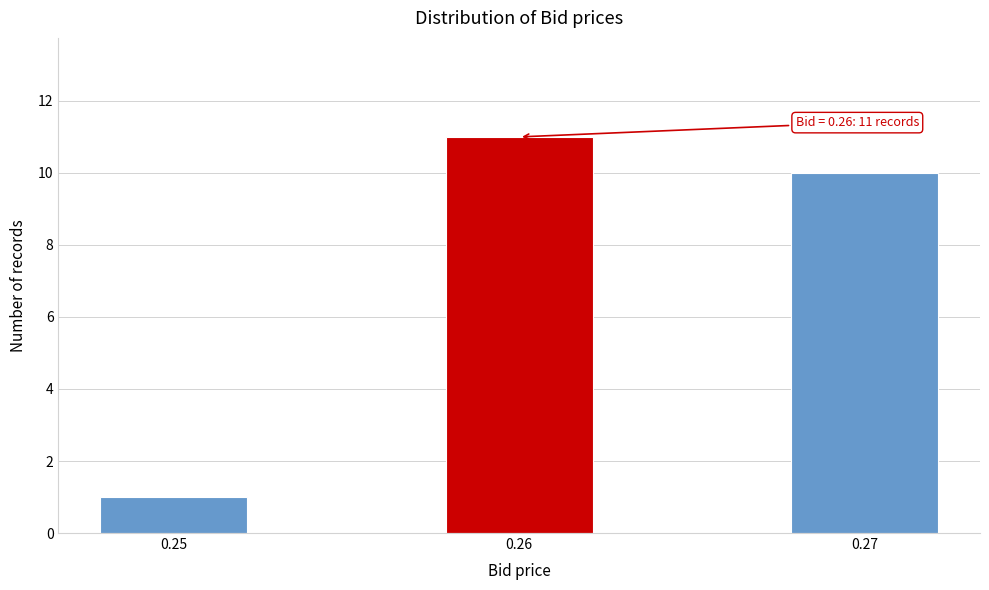

Reading left to right, what are all the values shown in this chart?

0.25=1	0.26=11	0.27=10